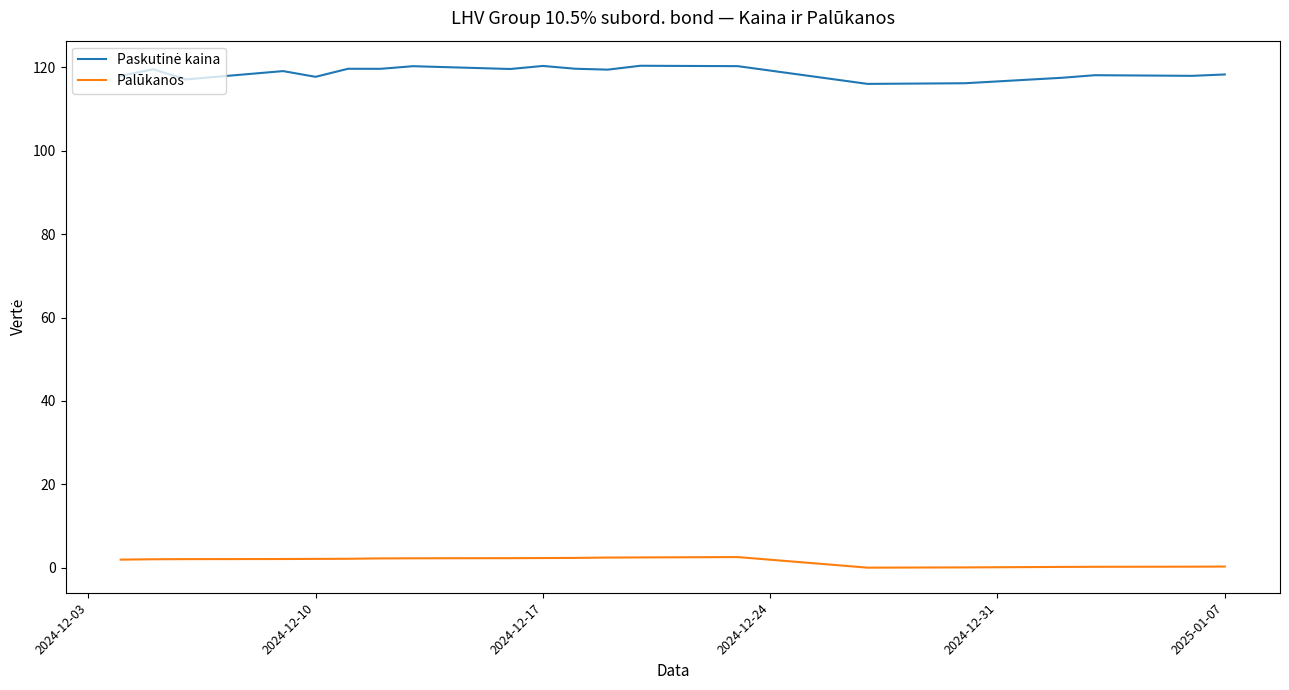

Is this an area chart (filled region under the line)?

No